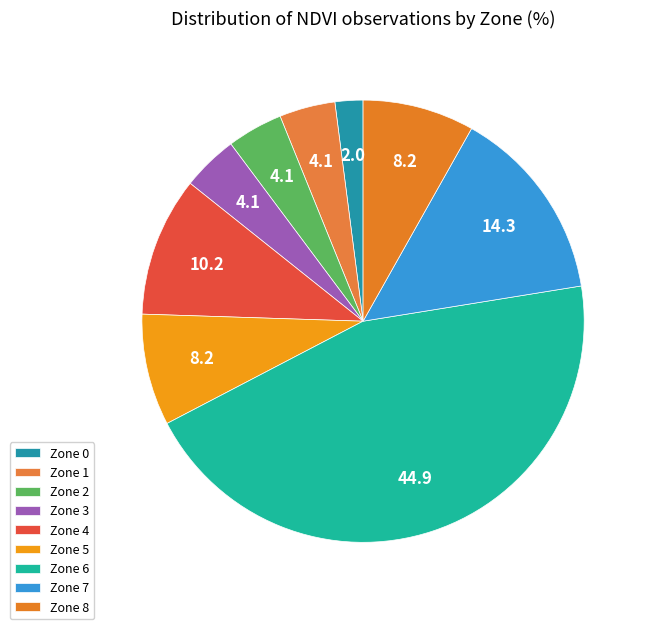

To the nearest percent, what percentage of the pie is Zone 4?

10%